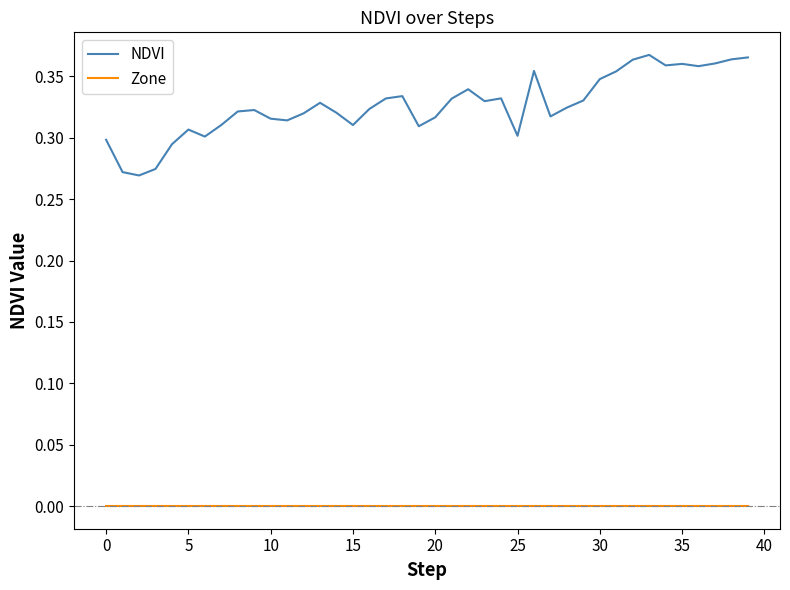

Rank the series by their maximum value, from lowest to highest.

Zone, NDVI